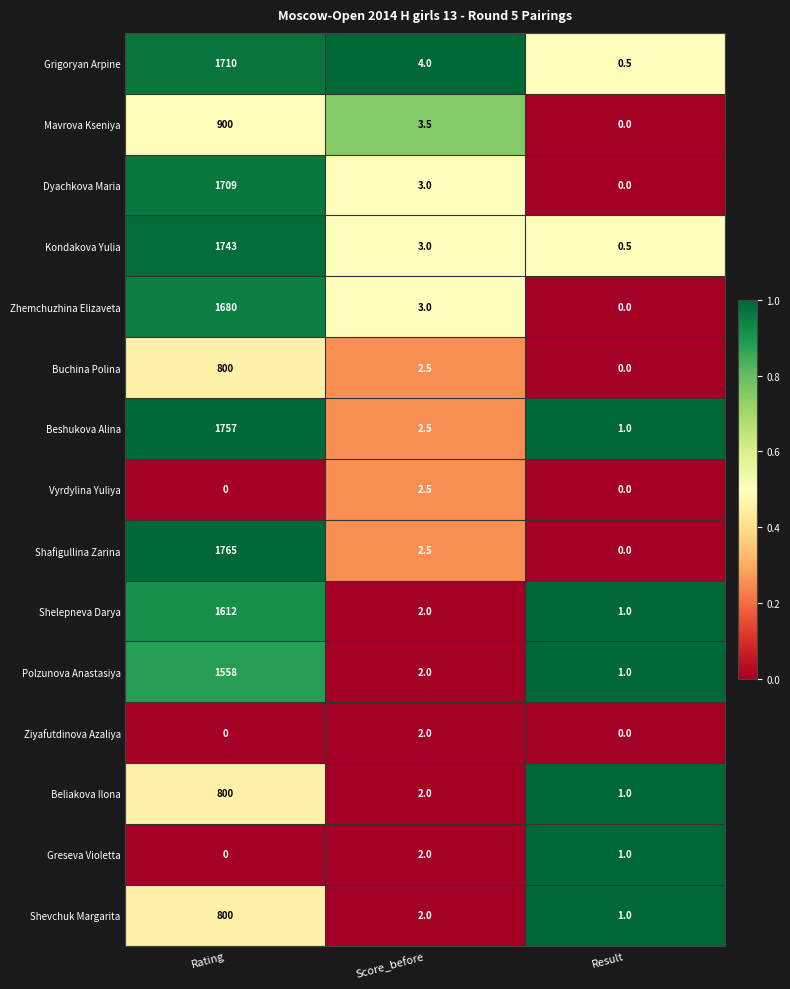

What is the difference between the maximum and minimum values in the Mavrova Kseniya series?

900.0